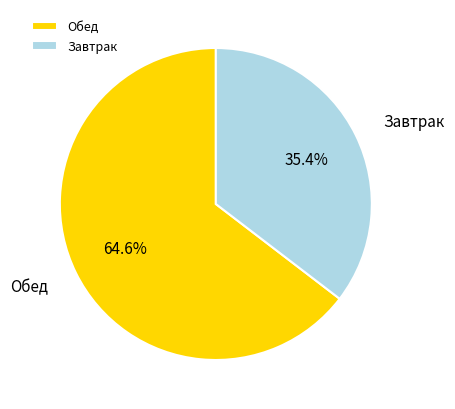

Is there a majority slice in this chart?

Yes